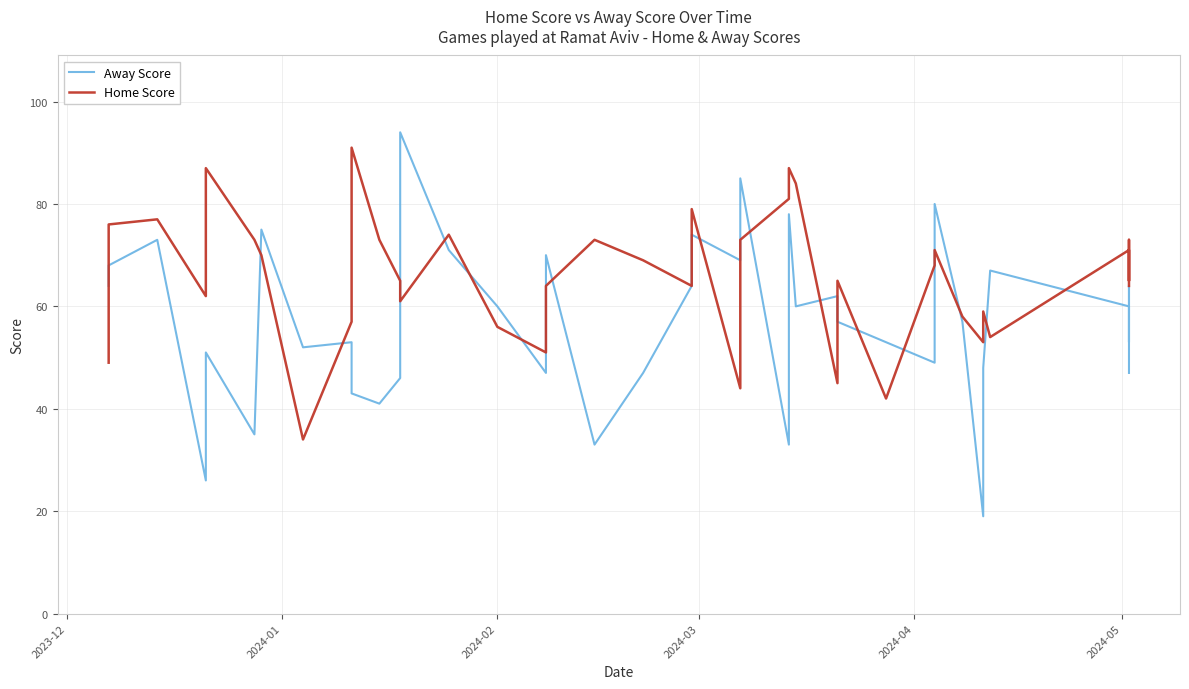

After their last crossing, which series has the higher values: Away Score or Home Score?

Home Score